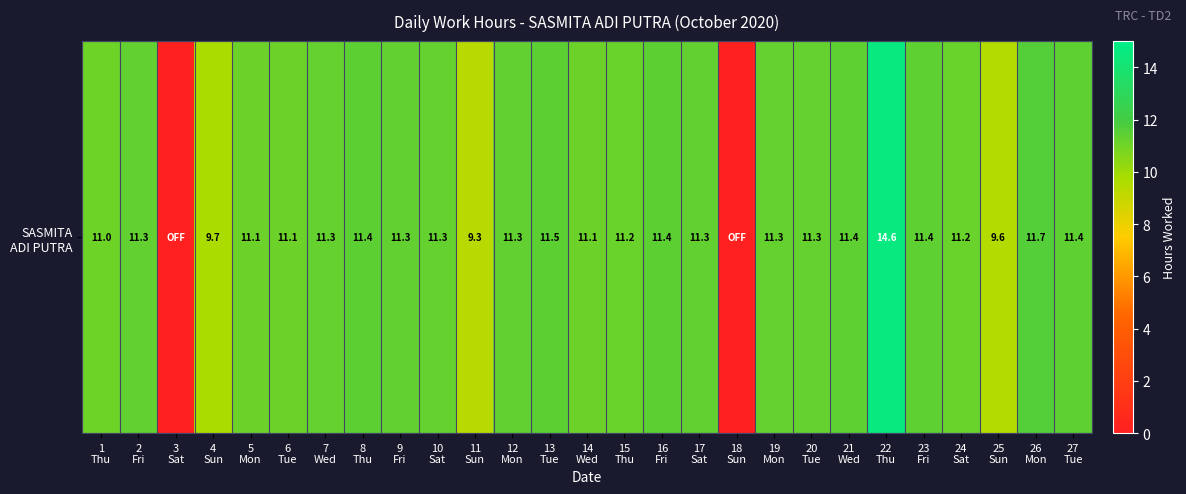

At which label does the data first exceed 11?

1
Thu